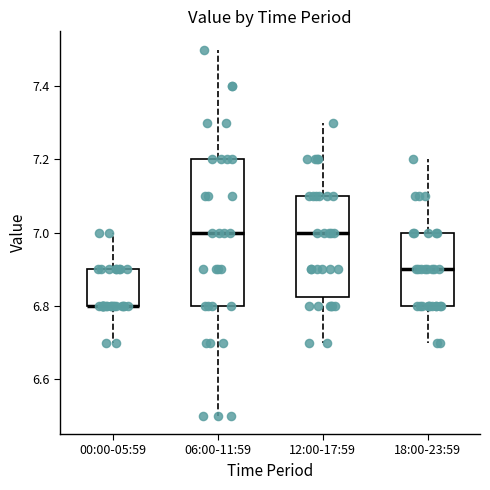

Reading left to right, transcribe this box plot: for each box, give where its median line is, the range the box spans, and where its two whiskers end, as read against the y-axis. The values are not printed on the chart, so give them approximately, as read against the axis.

00:00-05:59: median 6.80 (drawn on the box's lower edge), box 6.80 to 6.90, whiskers 6.70 to 7.00
06:00-11:59: median 7.00, box 6.80 to 7.20, whiskers 6.50 to 7.50
12:00-17:59: median 7.00, box 6.82 to 7.10, whiskers 6.70 to 7.30
18:00-23:59: median 6.90, box 6.80 to 7.00, whiskers 6.70 to 7.20